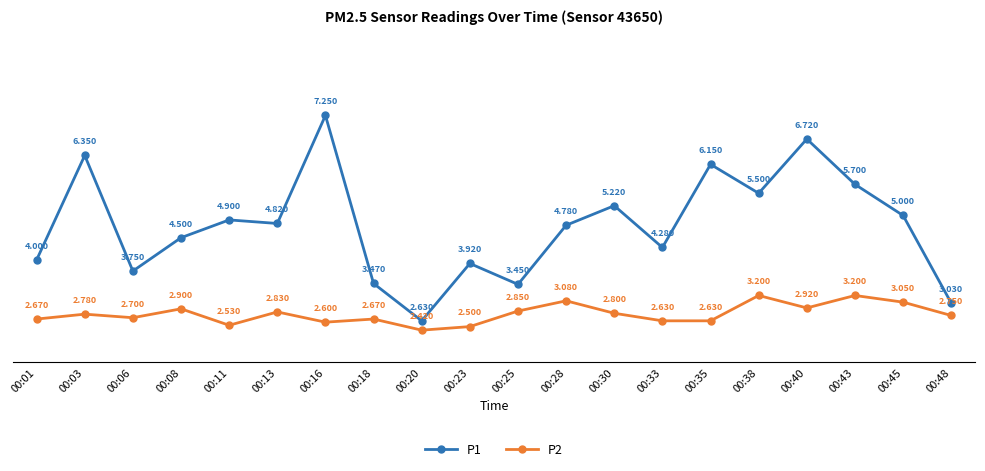

Is the value of P1 at 00:08 greater than the value of P2 at 00:18?

Yes